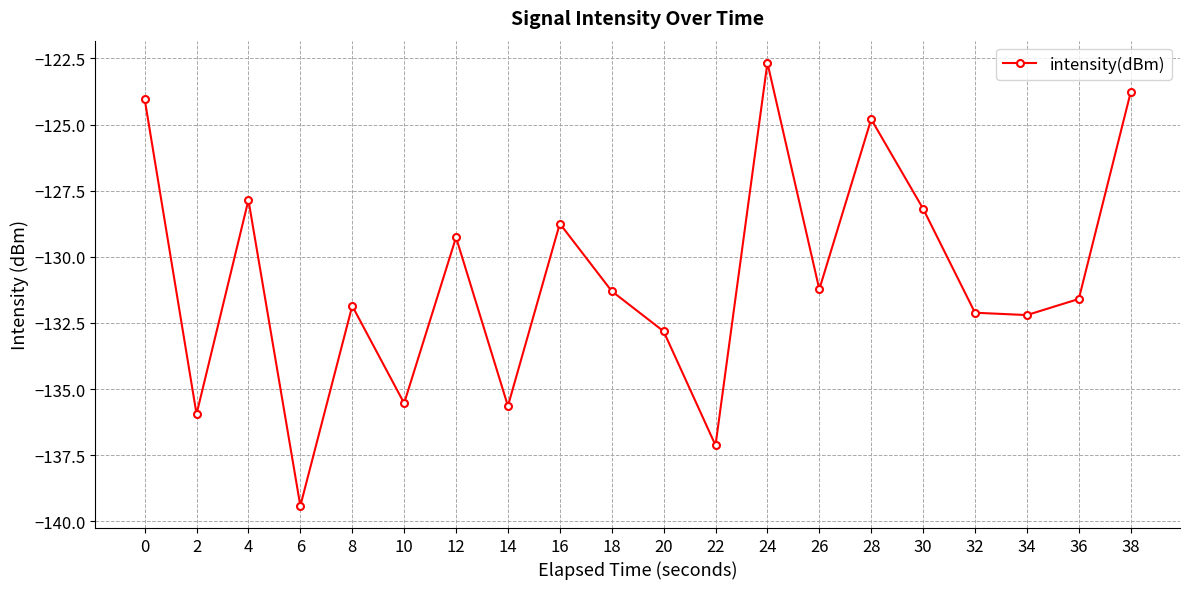

What is the approximate value at 20?

-132.8